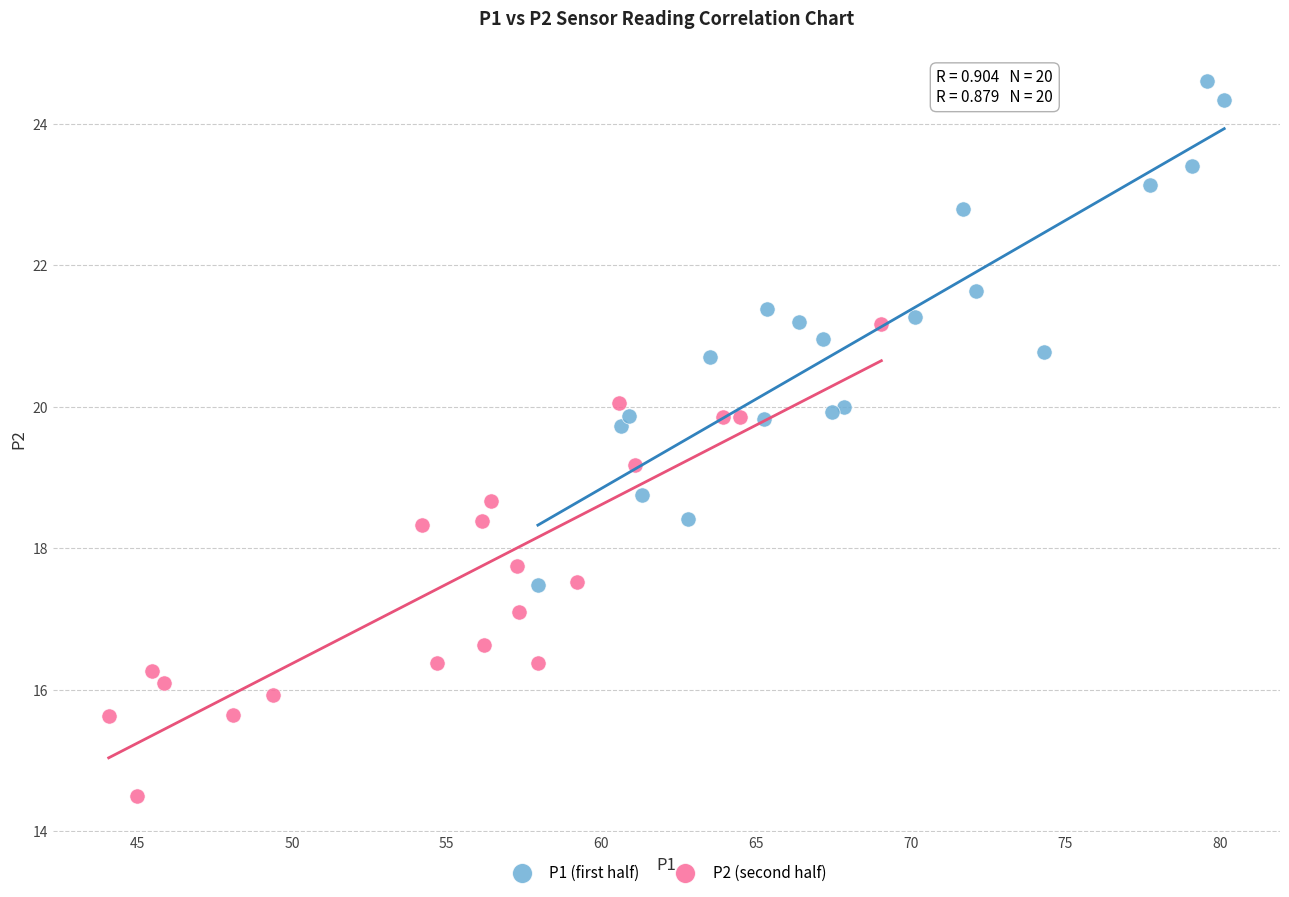

Which series has the largest Y range (max minus min)?

P1 (first half)